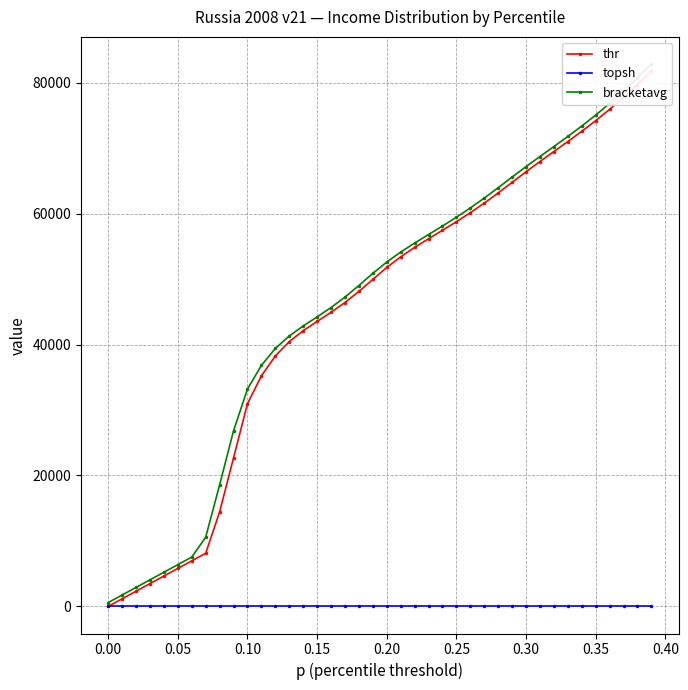

True or false: topsh has a value of 1.0 at 0.00.

True